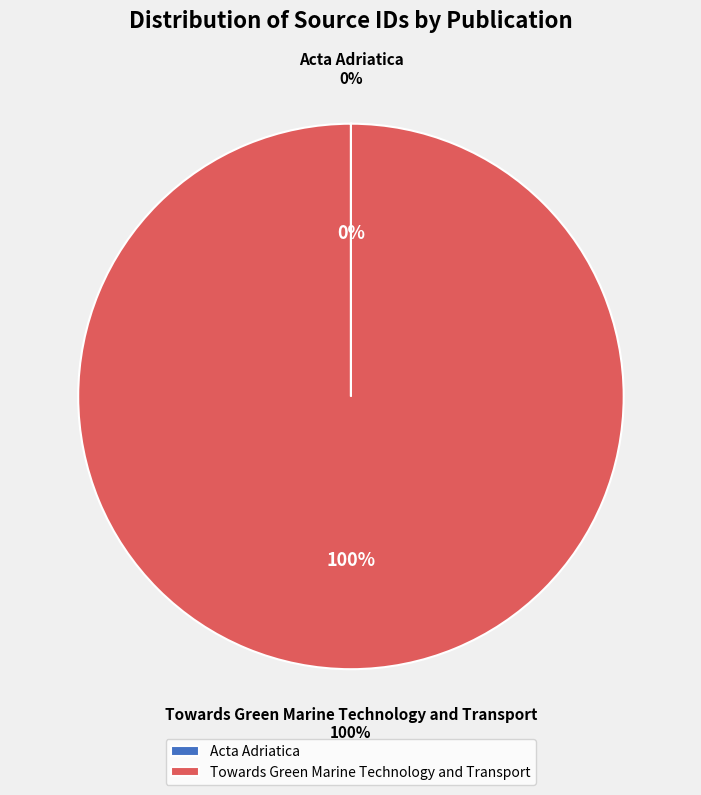

Which slice represents more than half of the pie?

Towards Green Marine Technology and Transport